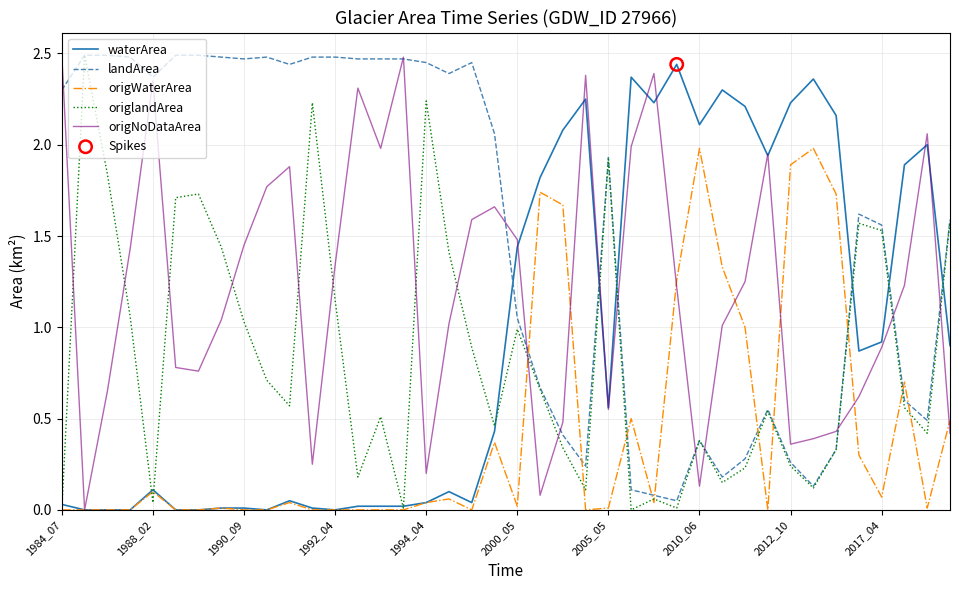

Which series has the largest total across all categories?

landArea